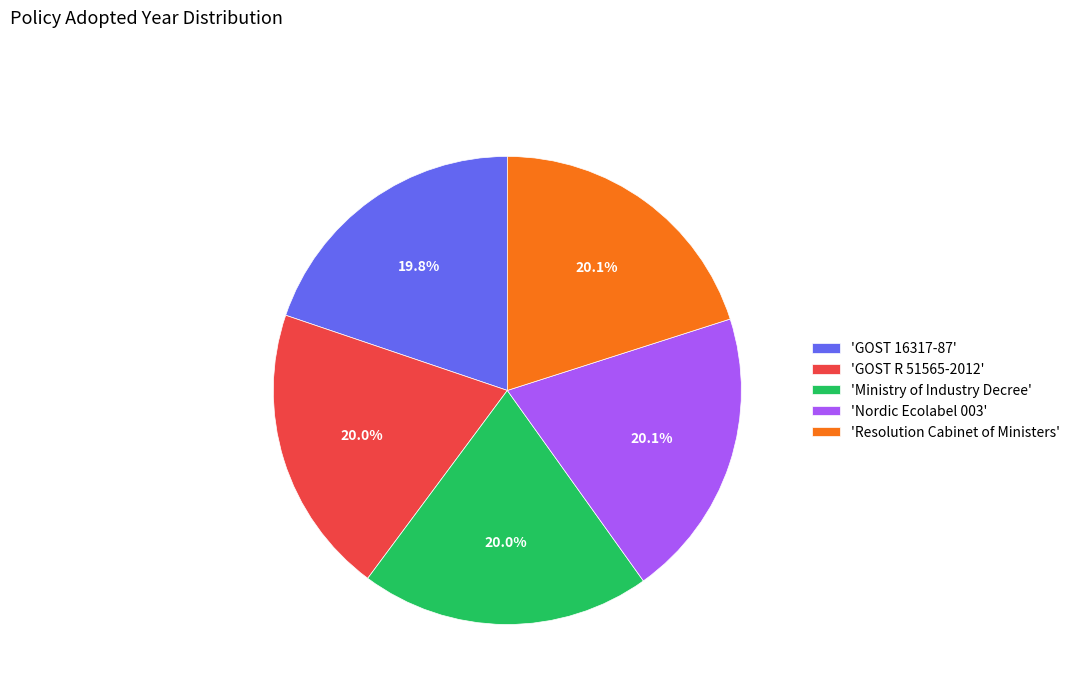

What percentage do 'GOST R 51565-2012' and 'Resolution Cabinet of Ministers' together represent?

40.1%